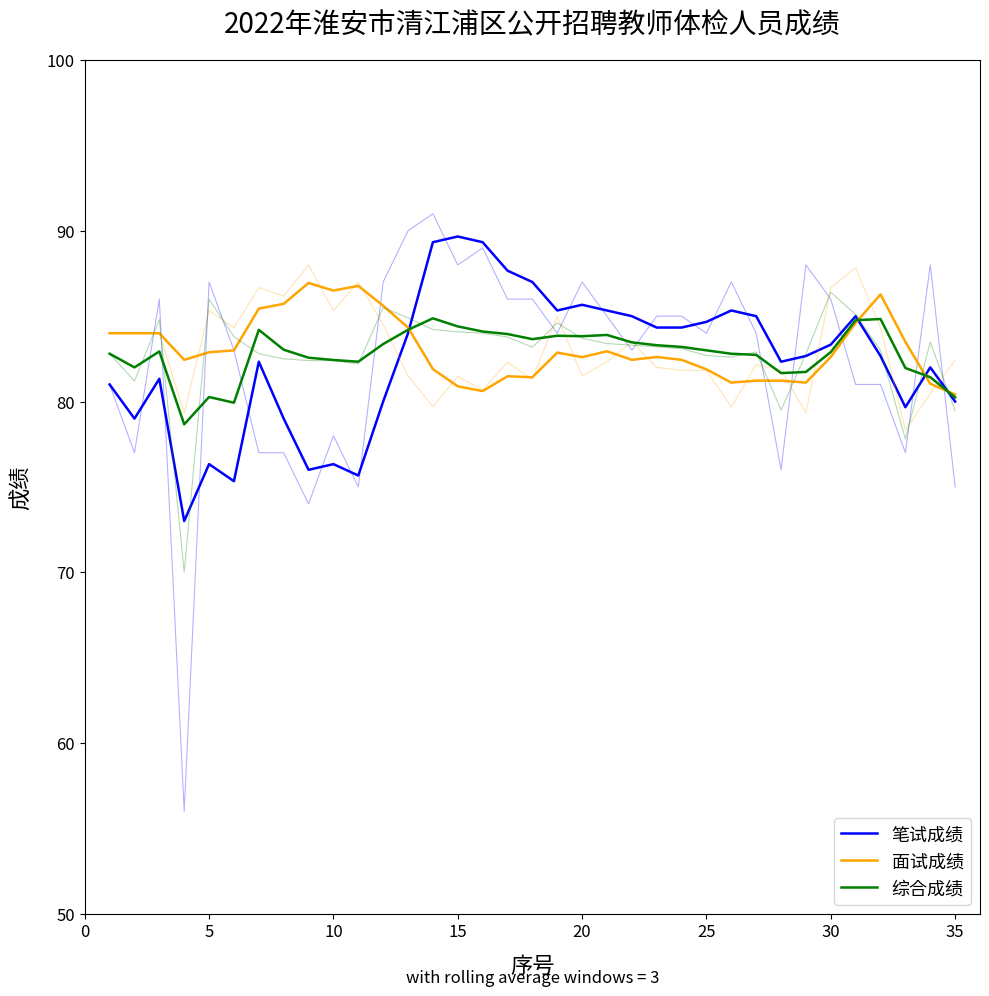

Which series changed the most between 20 and 25?

笔试成绩